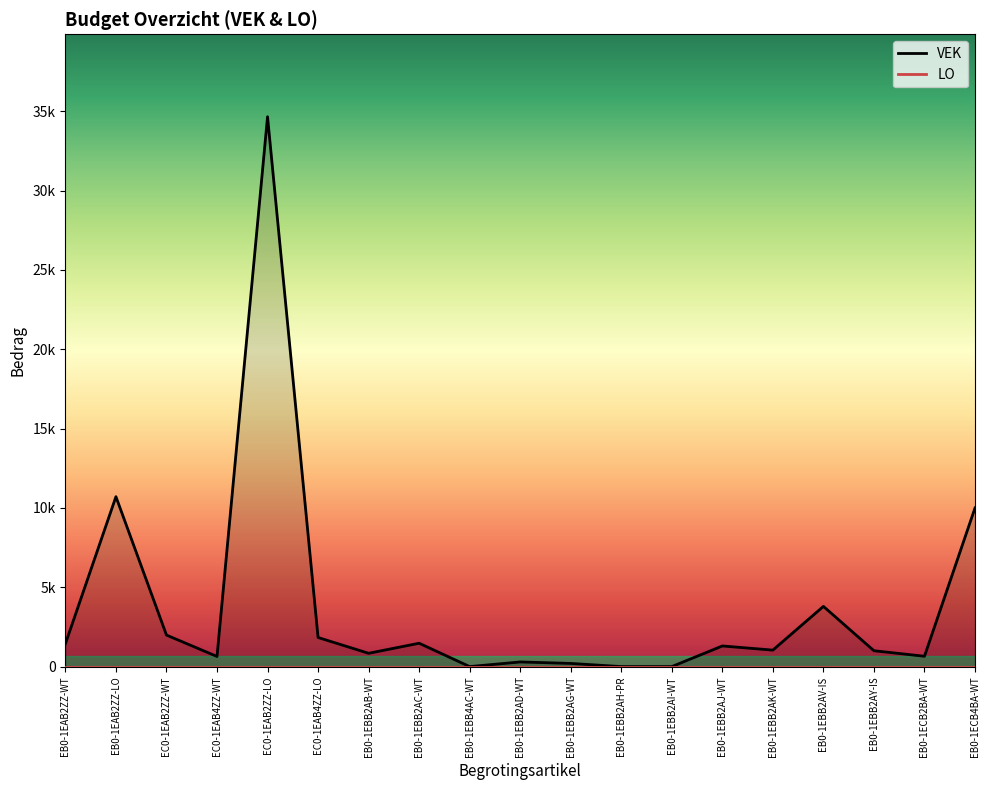

Where is the first local minimum?

EC0-1EAB4ZZ-WT